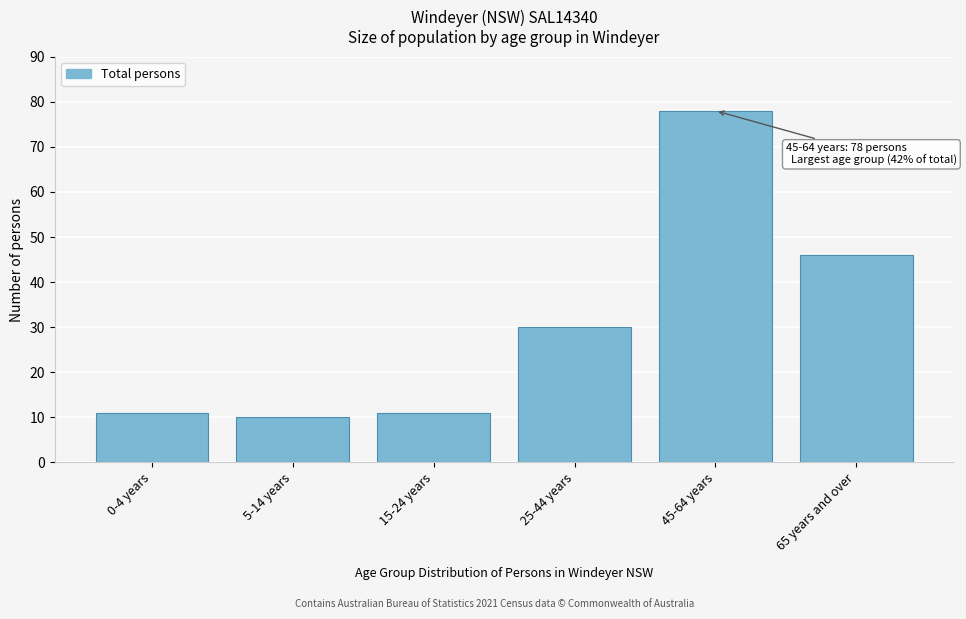

Reading left to right, extract all data points from this chart.

11	10	11	30	78	46